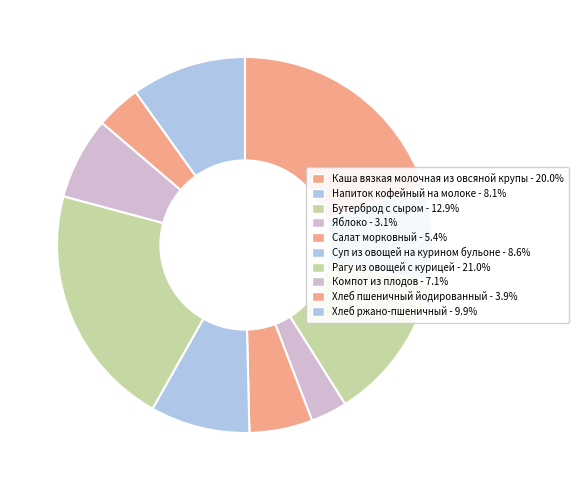

Count the number of slices in the pie.

10